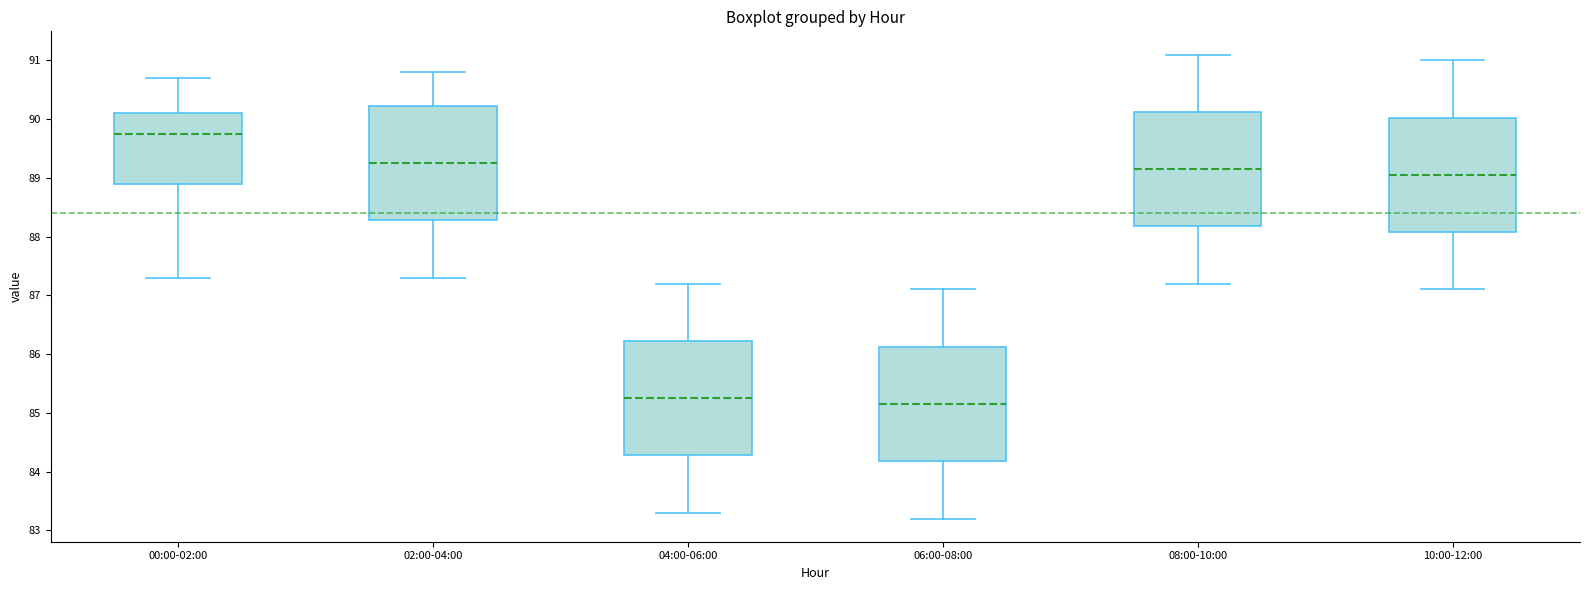

Reading left to right, transcribe this box plot: for each box, give where its median line is, the range the box spans, and where its two whiskers end, as read against the y-axis. The values are not printed on the chart, so give them approximately, as read against the axis.

00:00-02:00: median 89.8, box 88.9 to 90.1, whiskers 87.3 to 90.7
02:00-04:00: median 89.3, box 88.3 to 90.2, whiskers 87.3 to 90.8
04:00-06:00: median 85.3, box 84.3 to 86.2, whiskers 83.3 to 87.2
06:00-08:00: median 85.2, box 84.2 to 86.1, whiskers 83.2 to 87.1
08:00-10:00: median 89.2, box 88.2 to 90.1, whiskers 87.2 to 91.1
10:00-12:00: median 89.1, box 88.1 to 90.0, whiskers 87.1 to 91.0